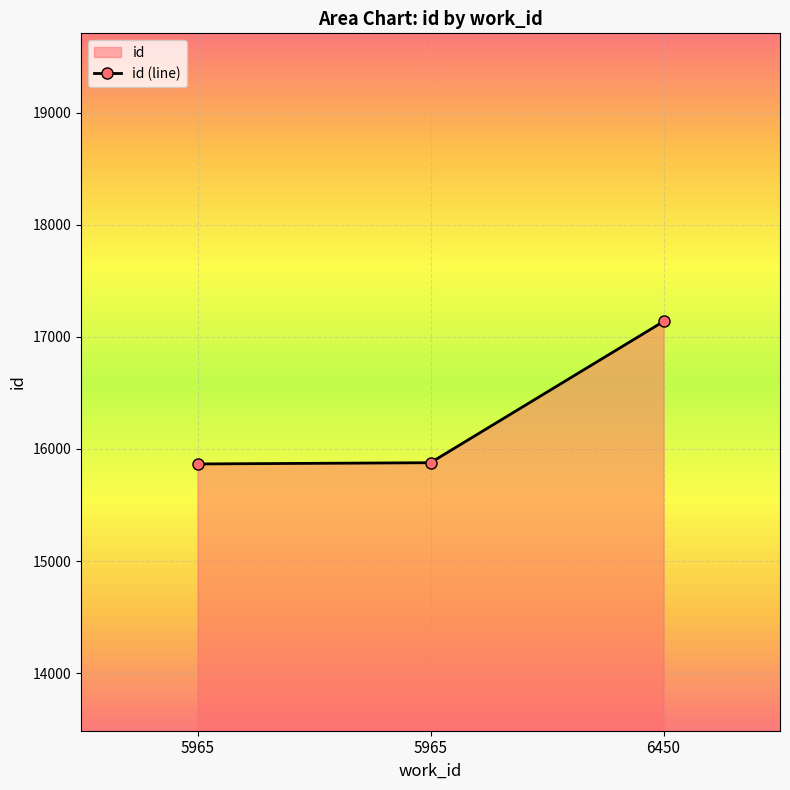

What is the ratio of the value at 5965 to the value at 6450?

0.9